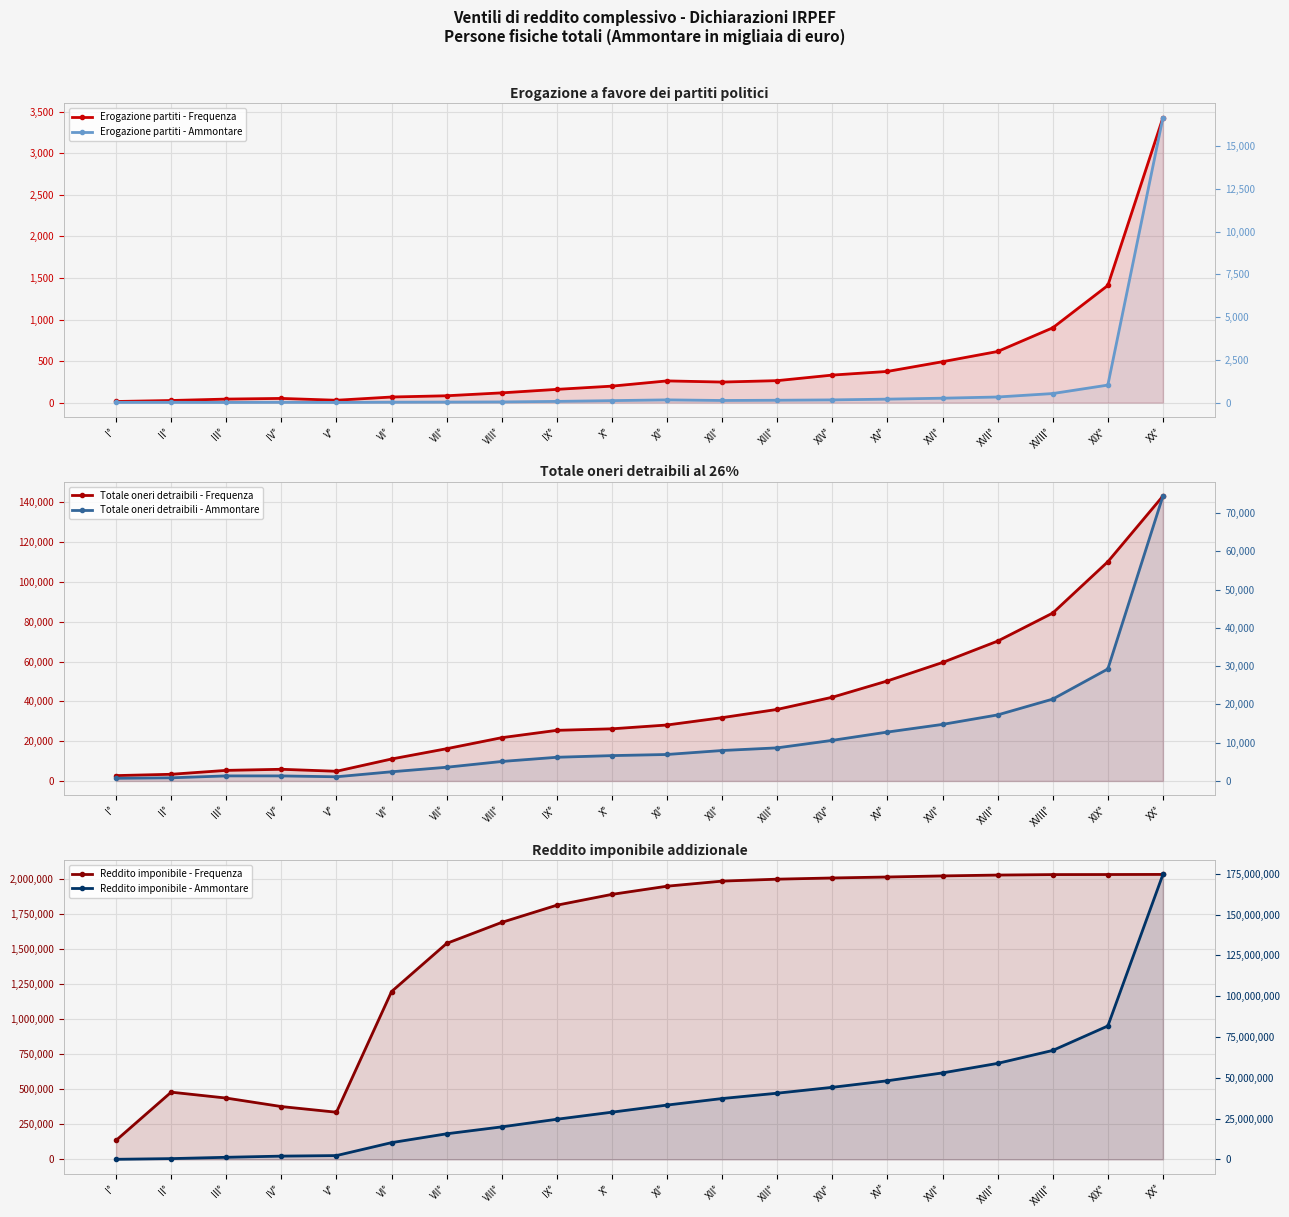

True or false: Erogazione partiti - Ammontare and Totale oneri detraibili - Ammontare cross at least once.

False